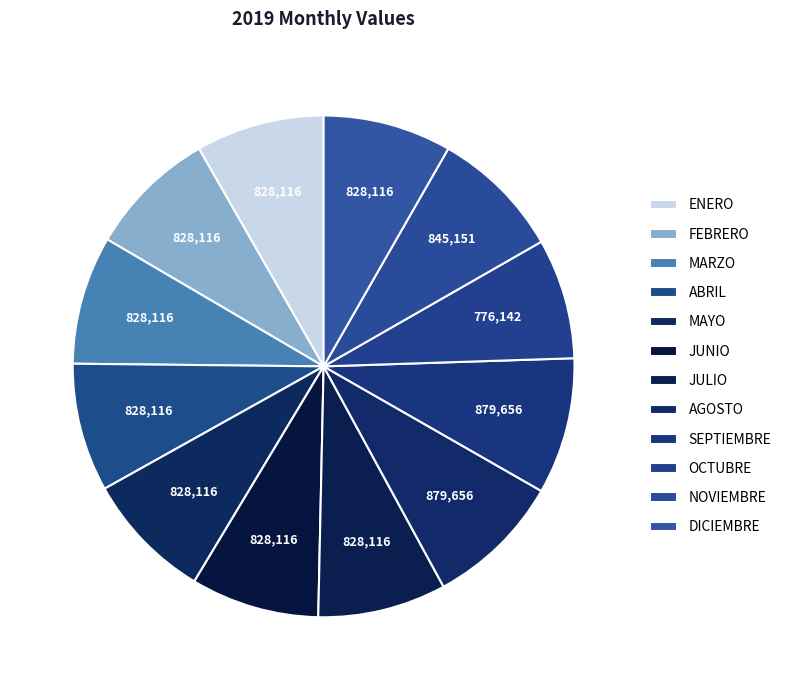

To the nearest percent, what is the difference between the largest and smallest slice percentages?

1%